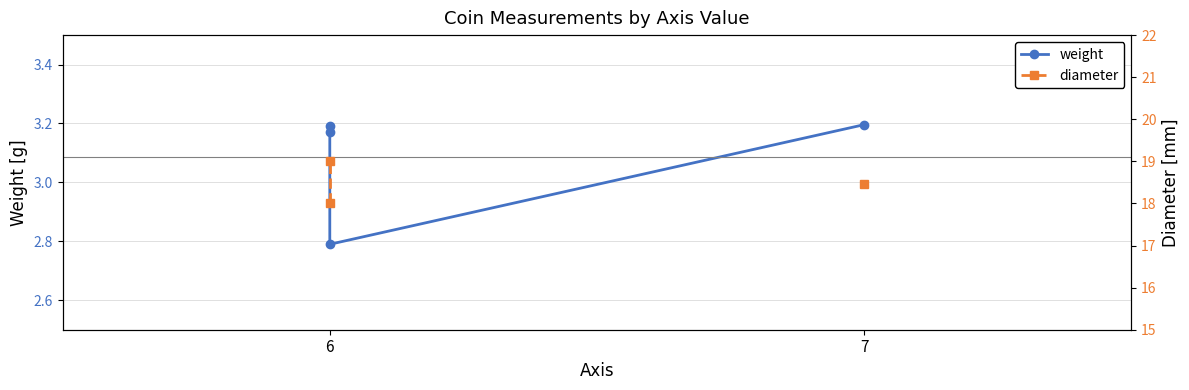

True or false: diameter has more than 2 interior local peaks.

False